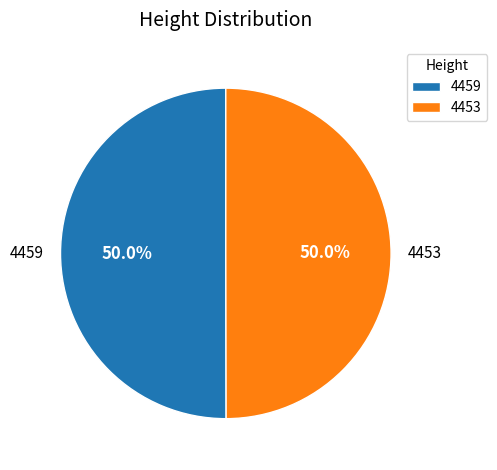

Approximately how many times larger is the value at 4453 compared to 4459?

1.0